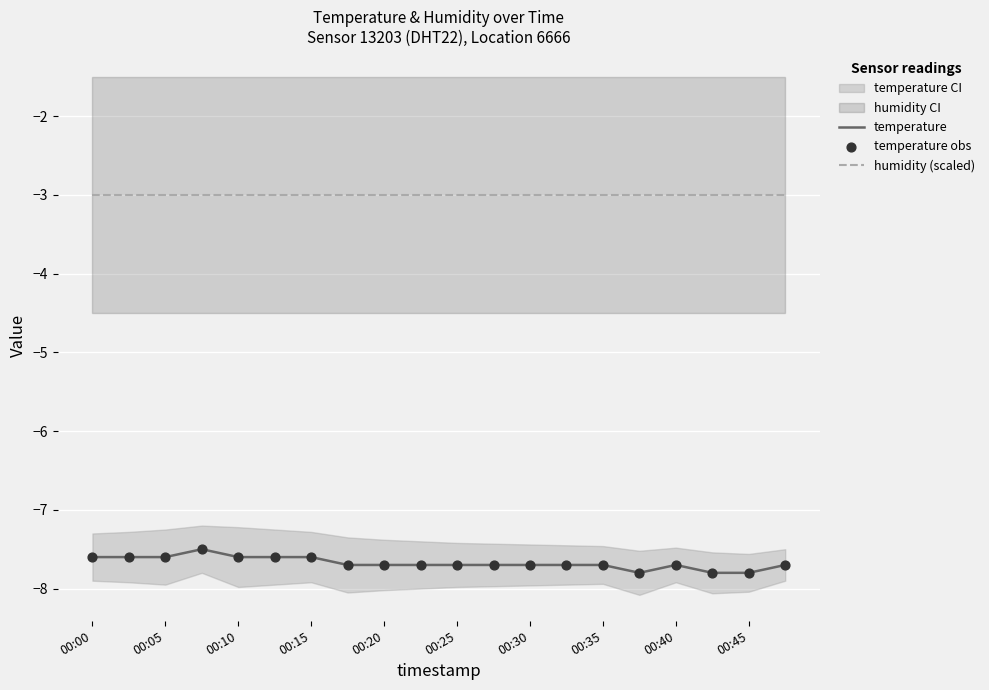

True or false: humidity (scaled) and temperature intersect in this chart.

False